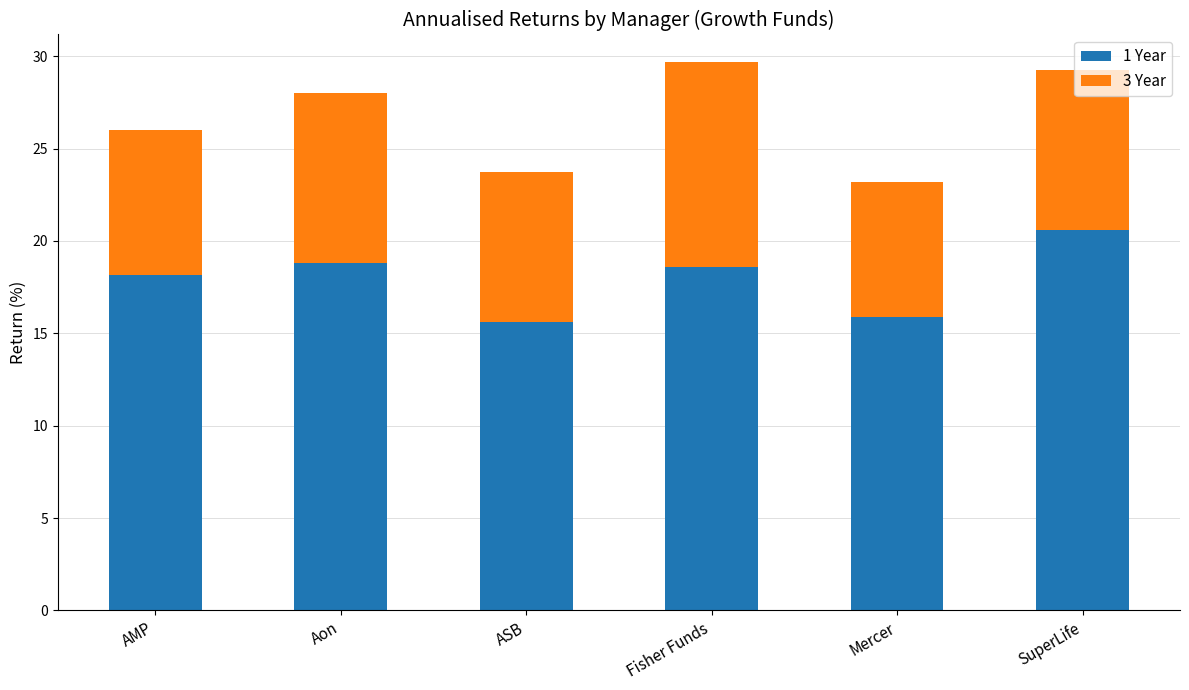

Is it true that 1 Year equals 18.8 at Aon?

True